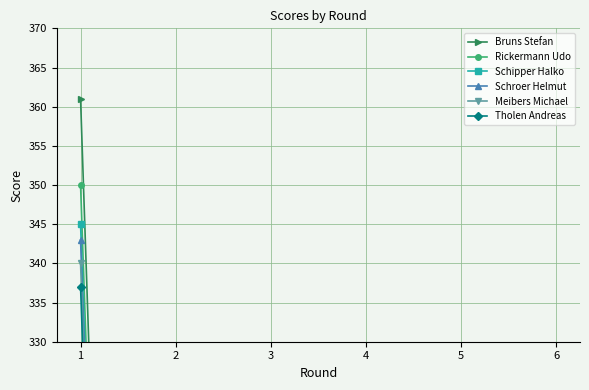

True or false: Schroer Helmut has a value of -150 at 6.

False